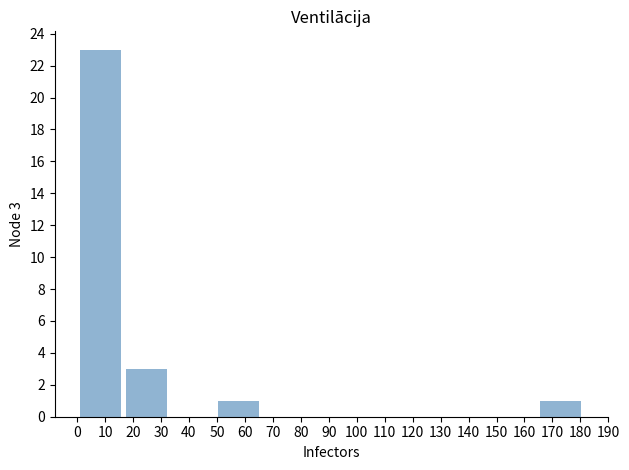

Over which range of the x-axis is the bar tallest?

1 to 17